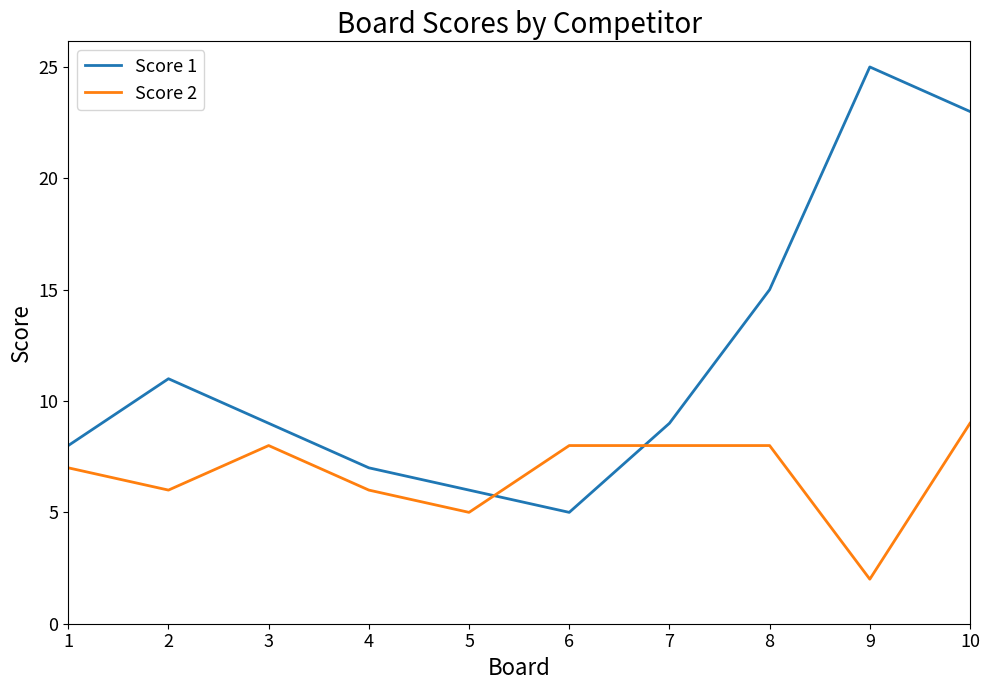

Reading left to right, transcribe all the data shown in this chart.

Score 1: 8	11	9	7	6	5	9	15	25	23
Score 2: 7	6	8	6	5	8	8	8	2	9